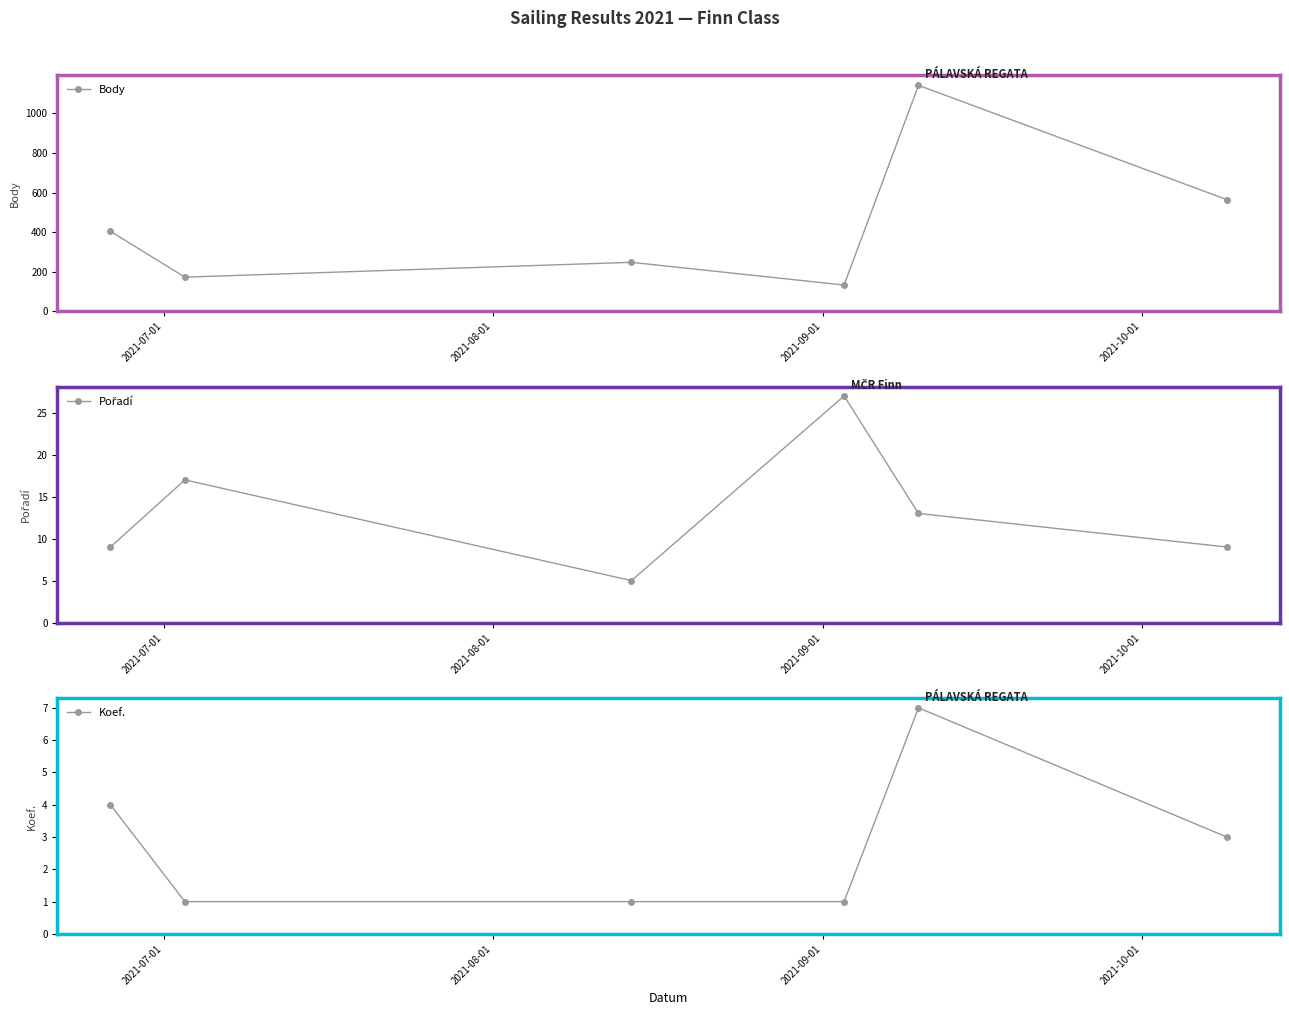

At how many categories does at least one series exceed 395?

3